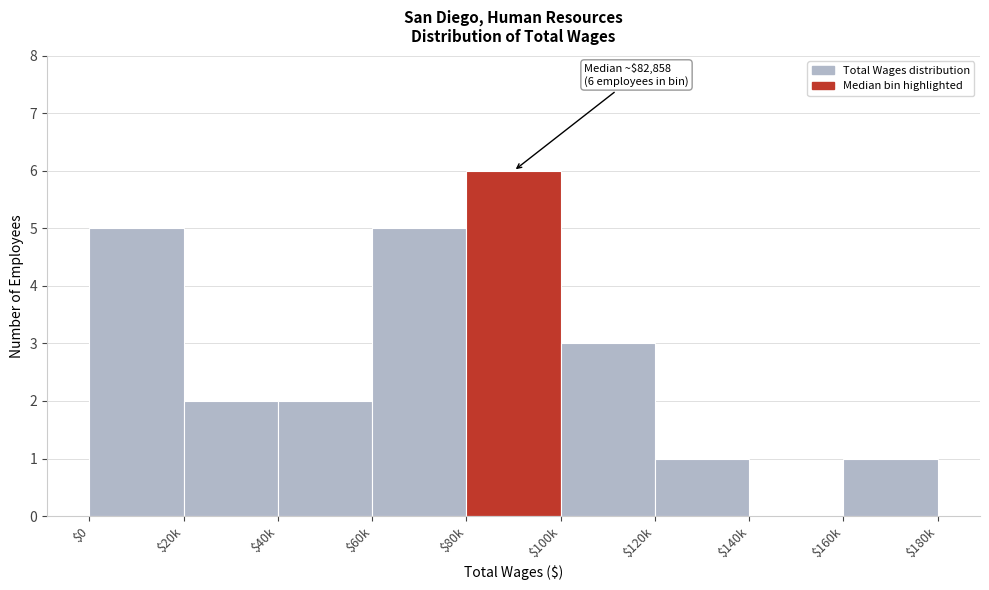

Is it true that the value at $0 is 5?

True